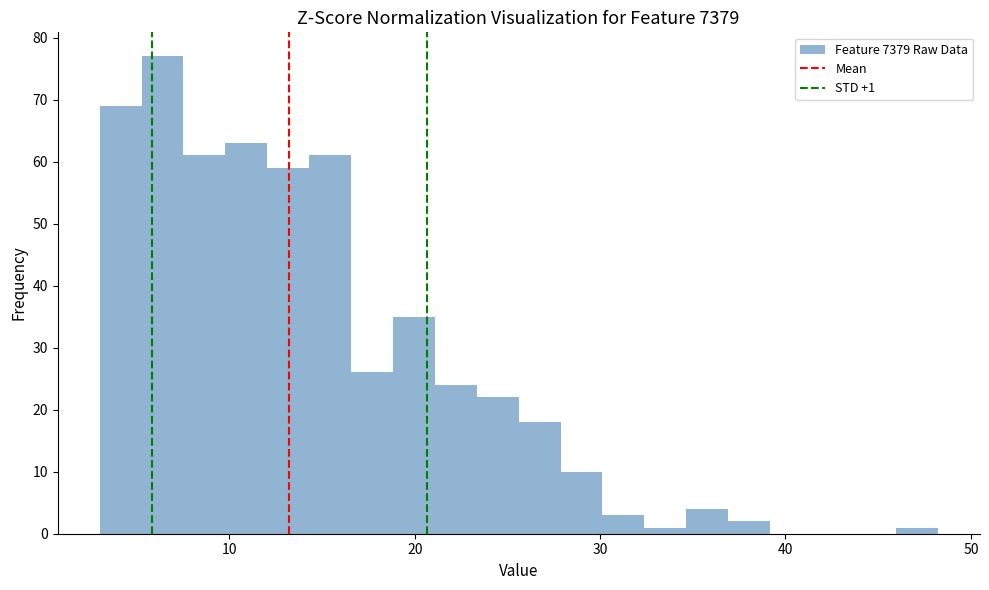

Read against the x-axis, roughly where is the centre of the tallest bar?

6